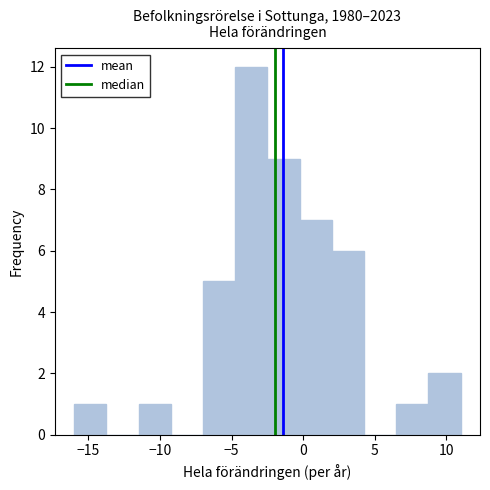

Which range on the x-axis has the tallest bar?

-4.75 to -2.50